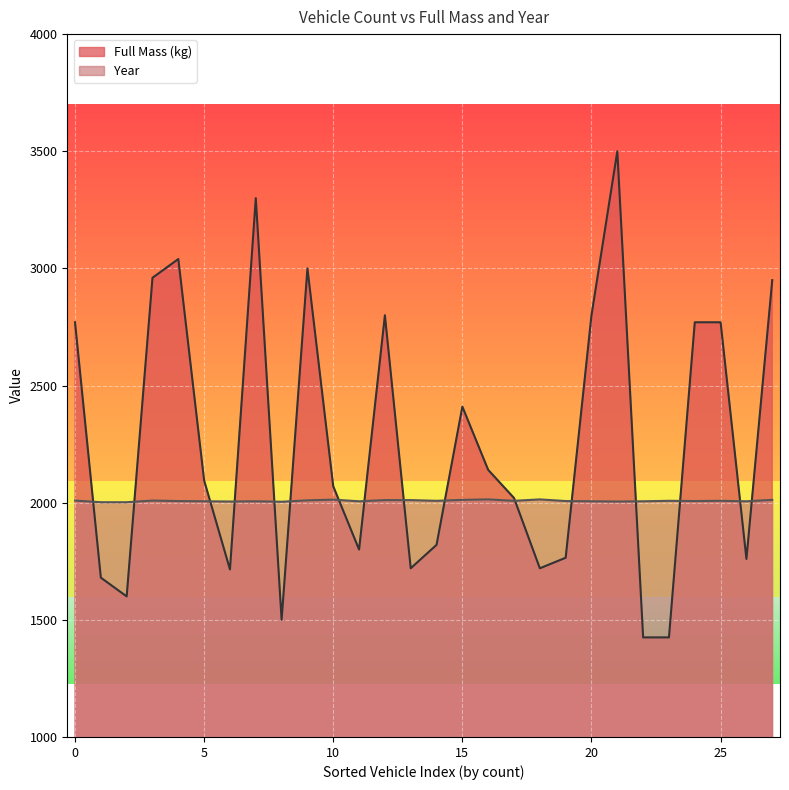

Does the chart display data point markers on the line(s)?

No